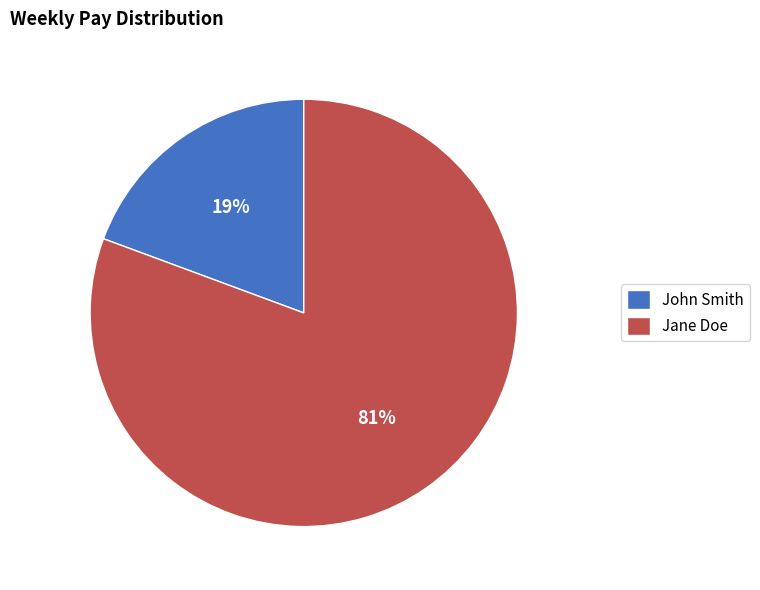

True or false: John Smith accounts for 28% of the total.

False